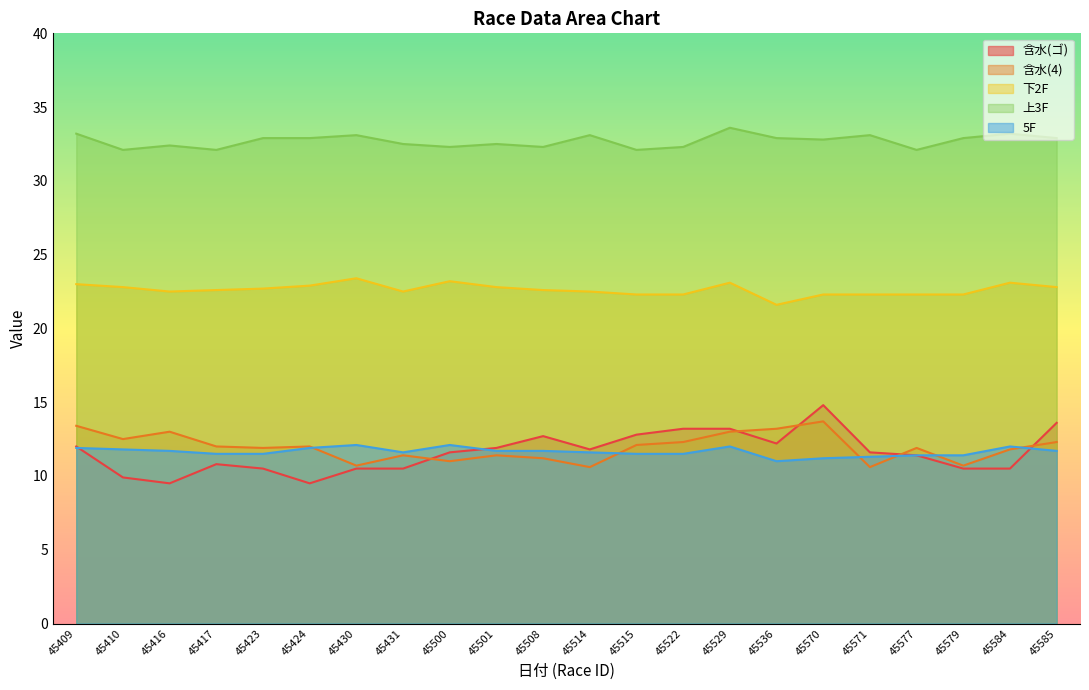

What are all the series names shown in the legend?

含水(ゴ), 含水(4), 下2F, 上3F, 5F